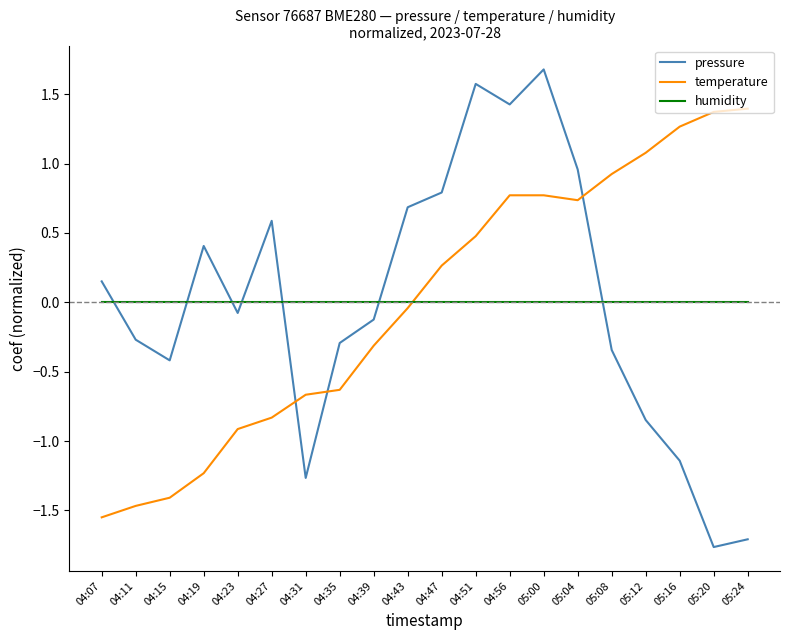

Is the value of temperature at 04:35 greater than the value of pressure at 04:27?

No